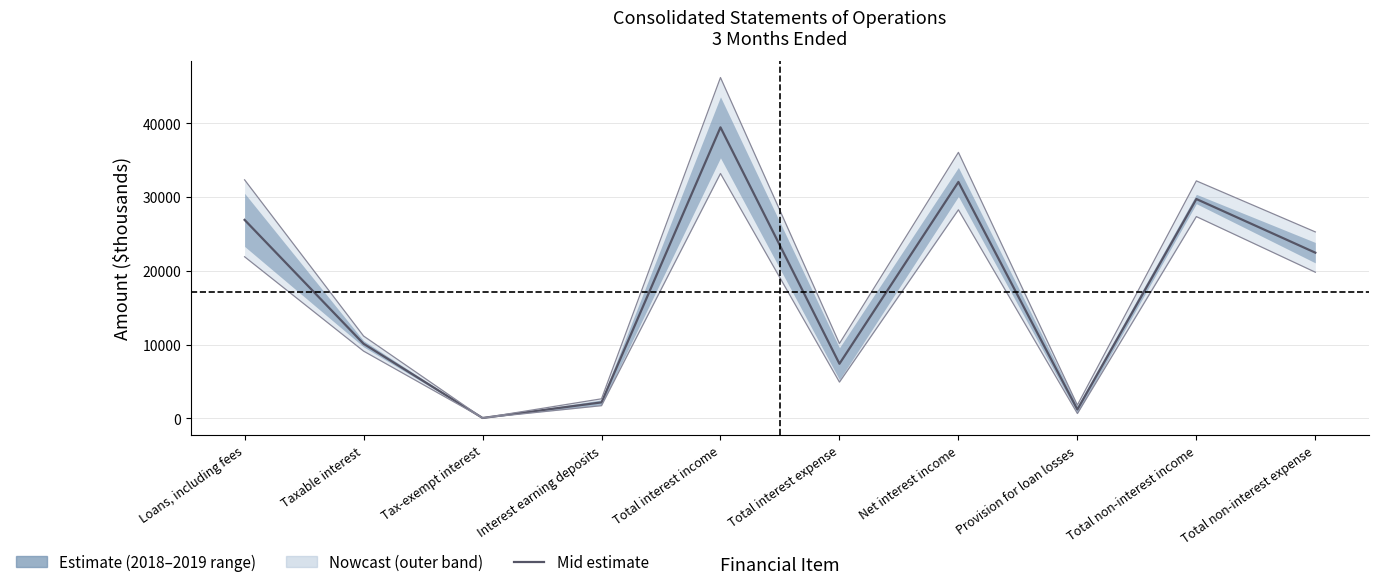

What position from the right is Total non-interest expense?

1